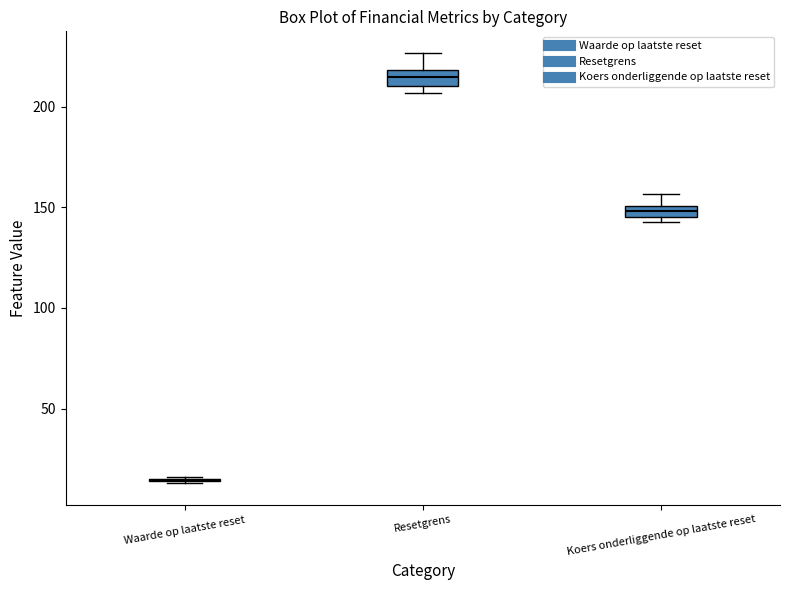

Where is the upper edge of the box for Koers onderliggende op laatste reset on the y-axis? The values are not printed on the chart, so give them approximately, as read against the axis.

150